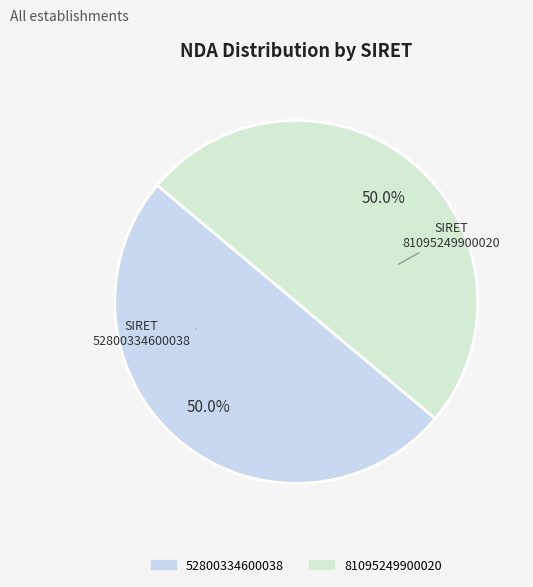

What is the majority slice?

81095249900020